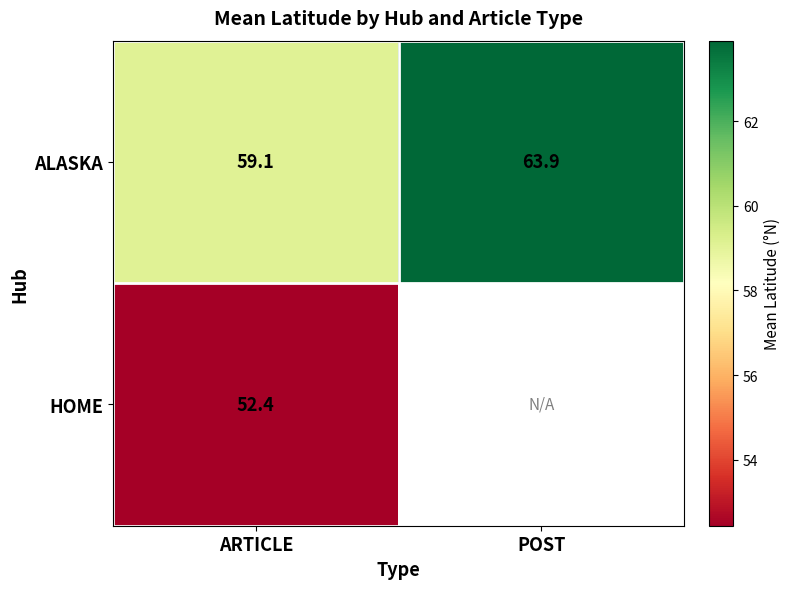

Which category has the highest value in the ALASKA series?

POST